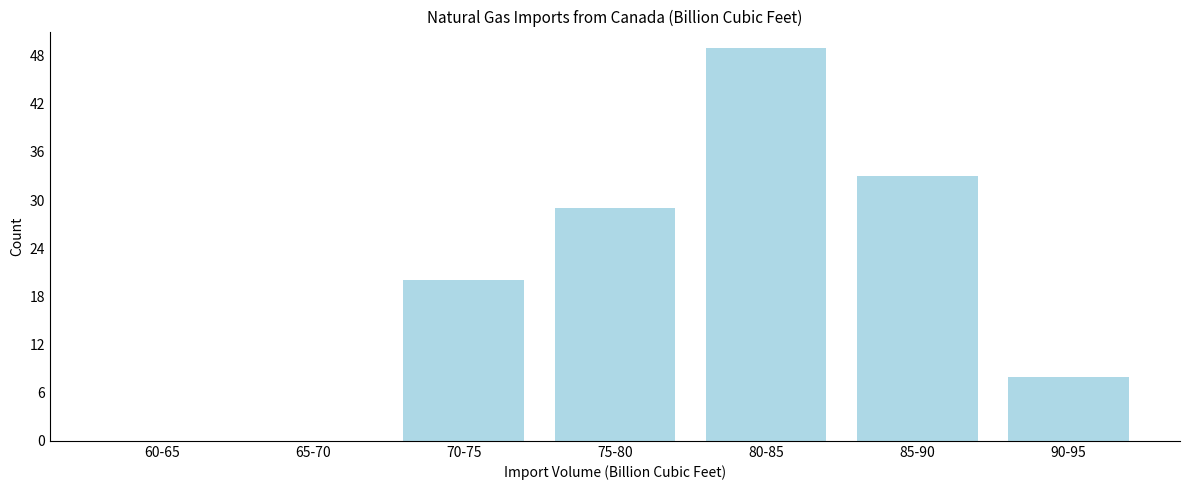

Reading left to right, list all the values displayed in this chart.

60-65=0	65-70=0	70-75=20	75-80=29	80-85=49	85-90=33	90-95=8